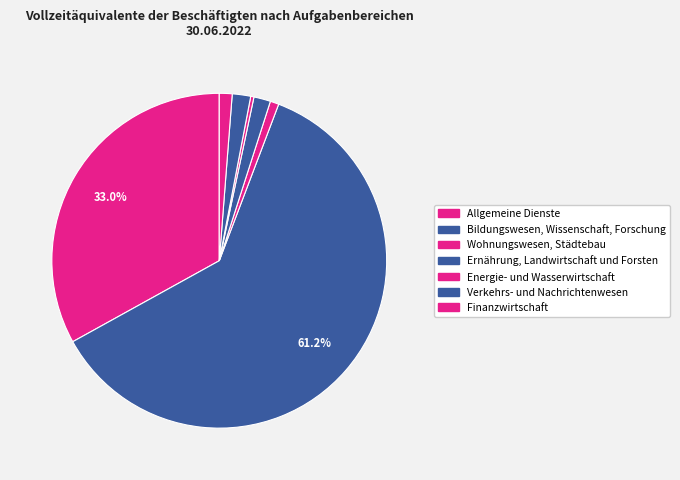

Which slice is the smallest?

Energie- und Wasserwirtschaft